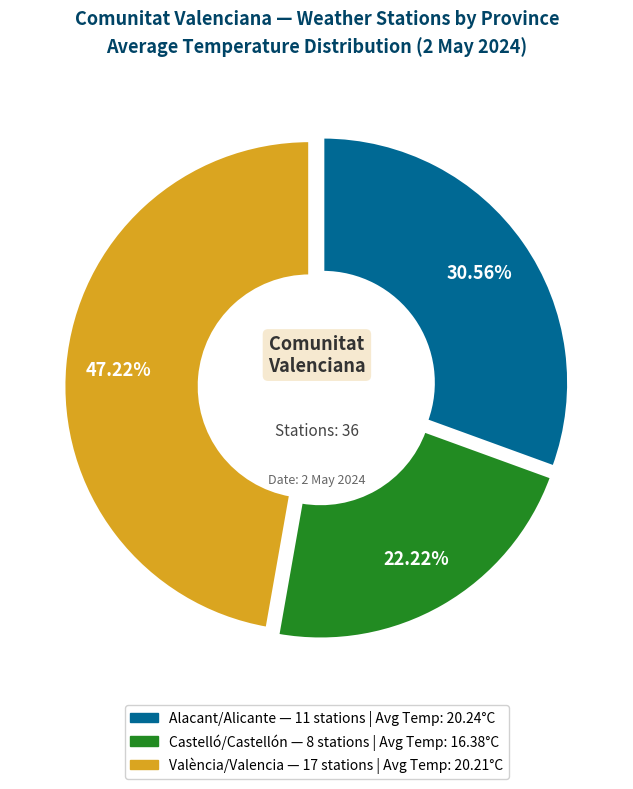

What percentage is the Castelló/Castellón slice, to the nearest percent?

22%